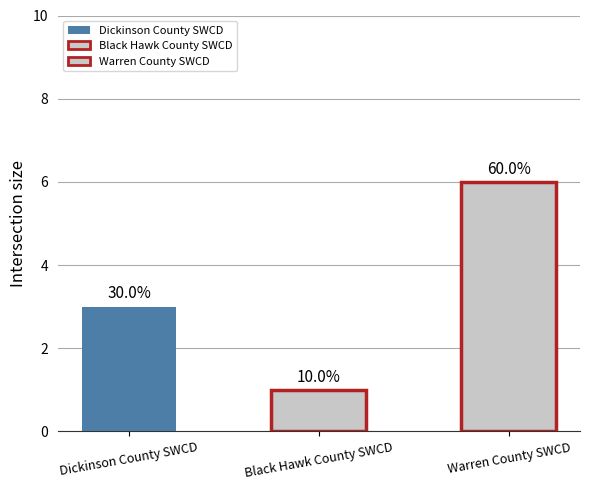

How many bars are there in total?

3